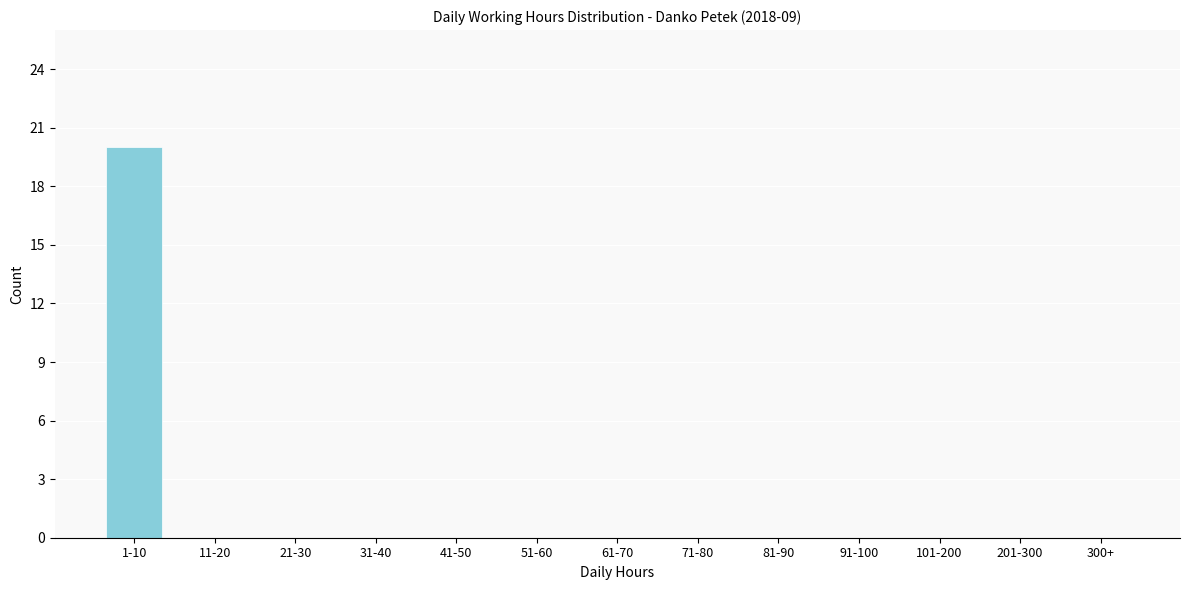

Reading left to right, list all the values displayed in this chart.

1-10=20	11-20=0	21-30=0	31-40=0	41-50=0	51-60=0	61-70=0	71-80=0	81-90=0	91-100=0	101-200=0	201-300=0	300+=0